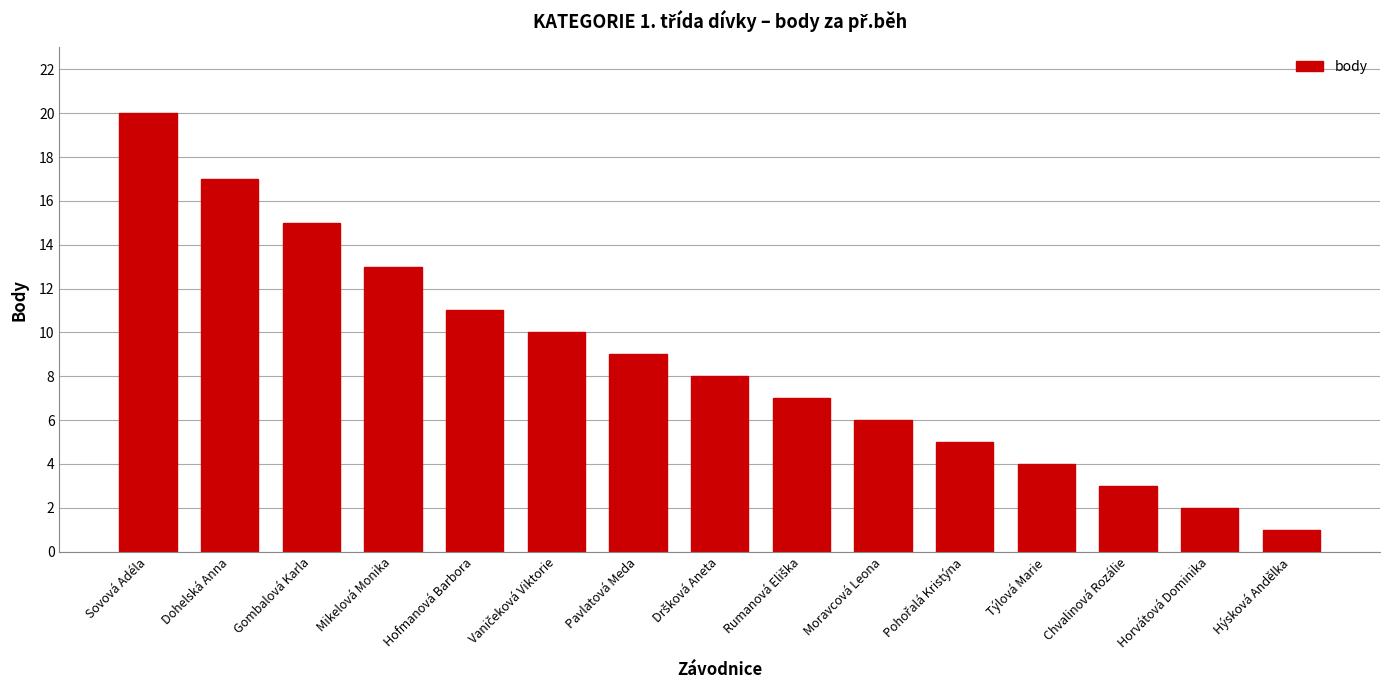

What position from the right is Moravcová Leona?

6